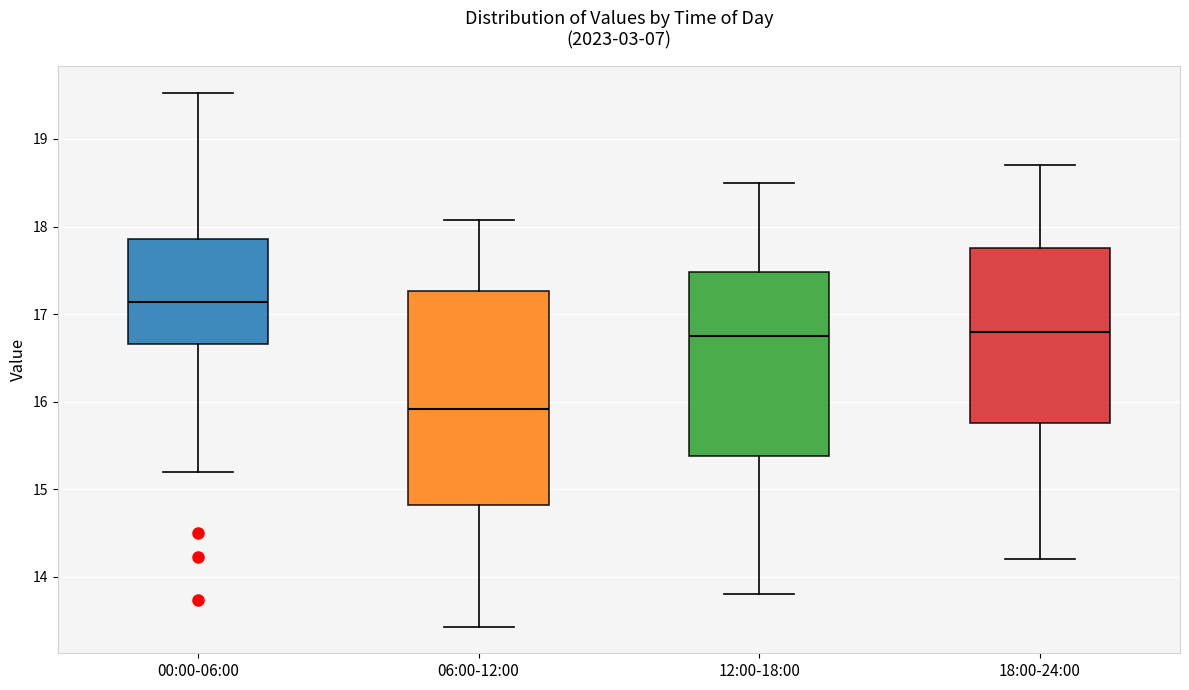

Reading left to right, read every box against the y-axis: the position of its median line, the range the box covers, and the ends of its whiskers. The values are not printed on the chart, so give them approximately, as read against the axis.

00:00-06:00: median 17.1, box 16.7 to 17.9, whiskers 15.2 to 19.5
06:00-12:00: median 15.9, box 14.8 to 17.3, whiskers 13.4 to 18.1
12:00-18:00: median 16.8, box 15.4 to 17.5, whiskers 13.8 to 18.5
18:00-24:00: median 16.8, box 15.8 to 17.8, whiskers 14.2 to 18.7